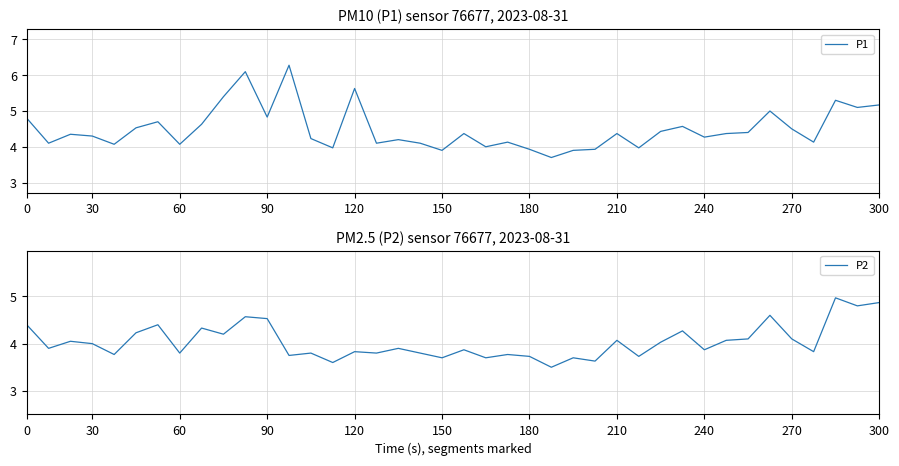

Reading right to left, extract all data points from this chart.

P1: 5.2	5.1	5.3	4.1	4.5	5.0	4.4	4.4	4.3	4.6	4.4	4.0	4.4	3.9	3.9	3.7	3.9	4.1	4.0	4.4	3.9	4.1	4.2	4.1	5.6	4.0	4.2	6.3	4.8	6.1	5.4	4.6	4.1	4.7	4.5	4.1	4.3	4.3	4.1	4.8
P2: 4.9	4.8	5.0	3.8	4.1	4.6	4.1	4.1	3.9	4.3	4.0	3.7	4.1	3.6	3.7	3.5	3.7	3.8	3.7	3.9	3.7	3.8	3.9	3.8	3.8	3.6	3.8	3.8	4.5	4.6	4.2	4.3	3.8	4.4	4.2	3.8	4.0	4.0	3.9	4.4